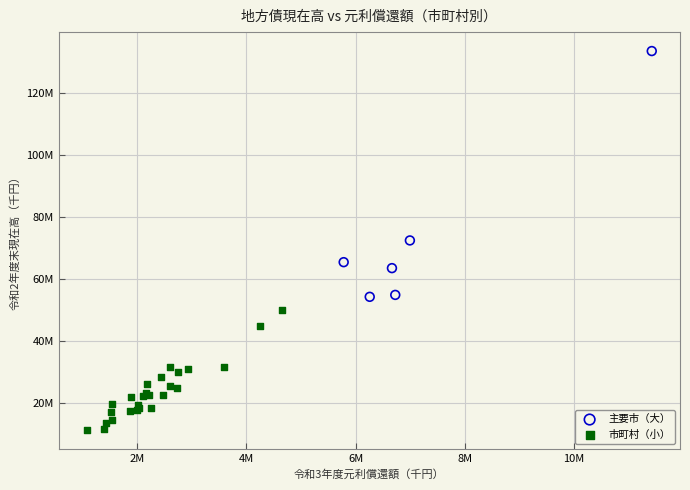

What are all the series names shown in the legend?

主要市（大）, 市町村（小）